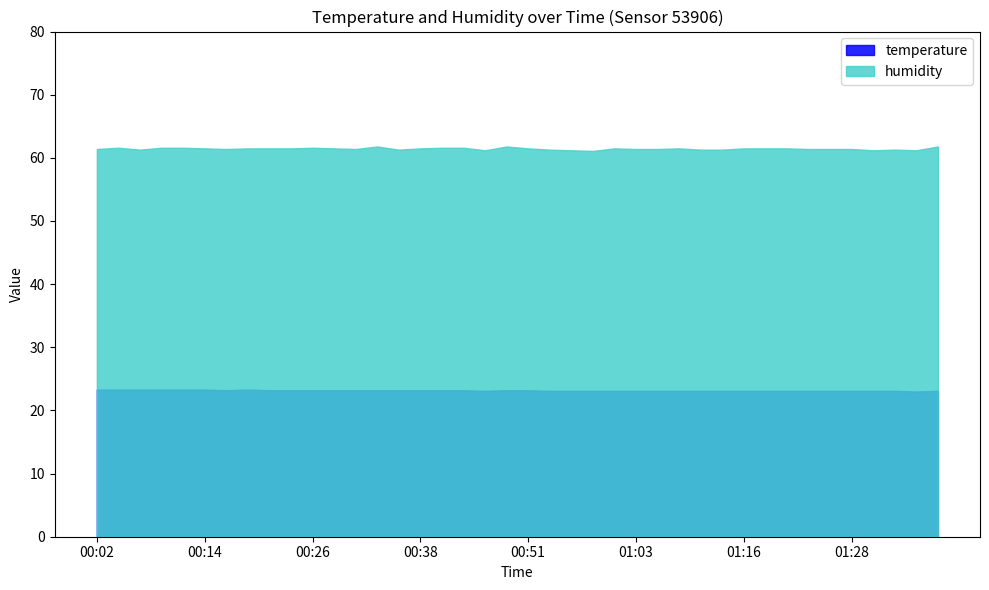

How many values in the temperature series exceed 23?

39